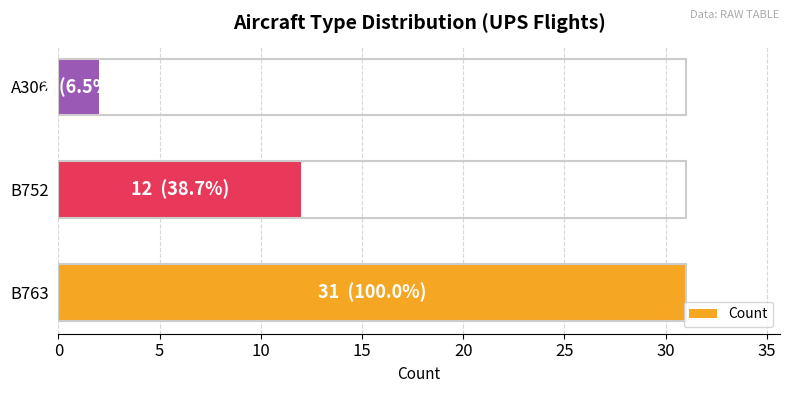

What is the change in value from B763 to A306?

-29